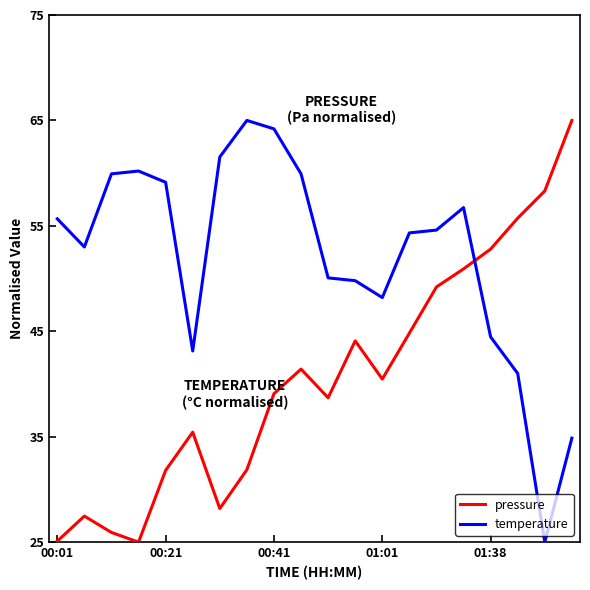

Which series has the largest total across all categories?

temperature